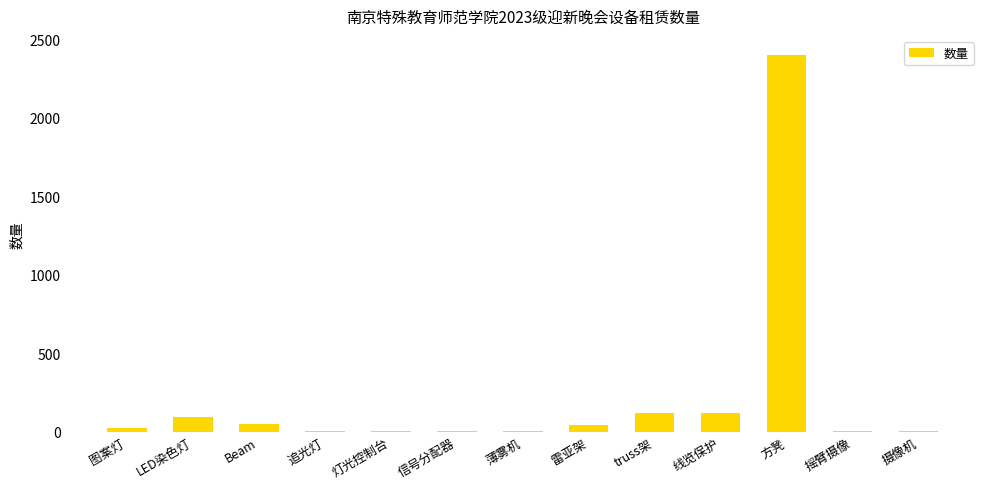

Which label corresponds to the largest value in the chart?

方凳